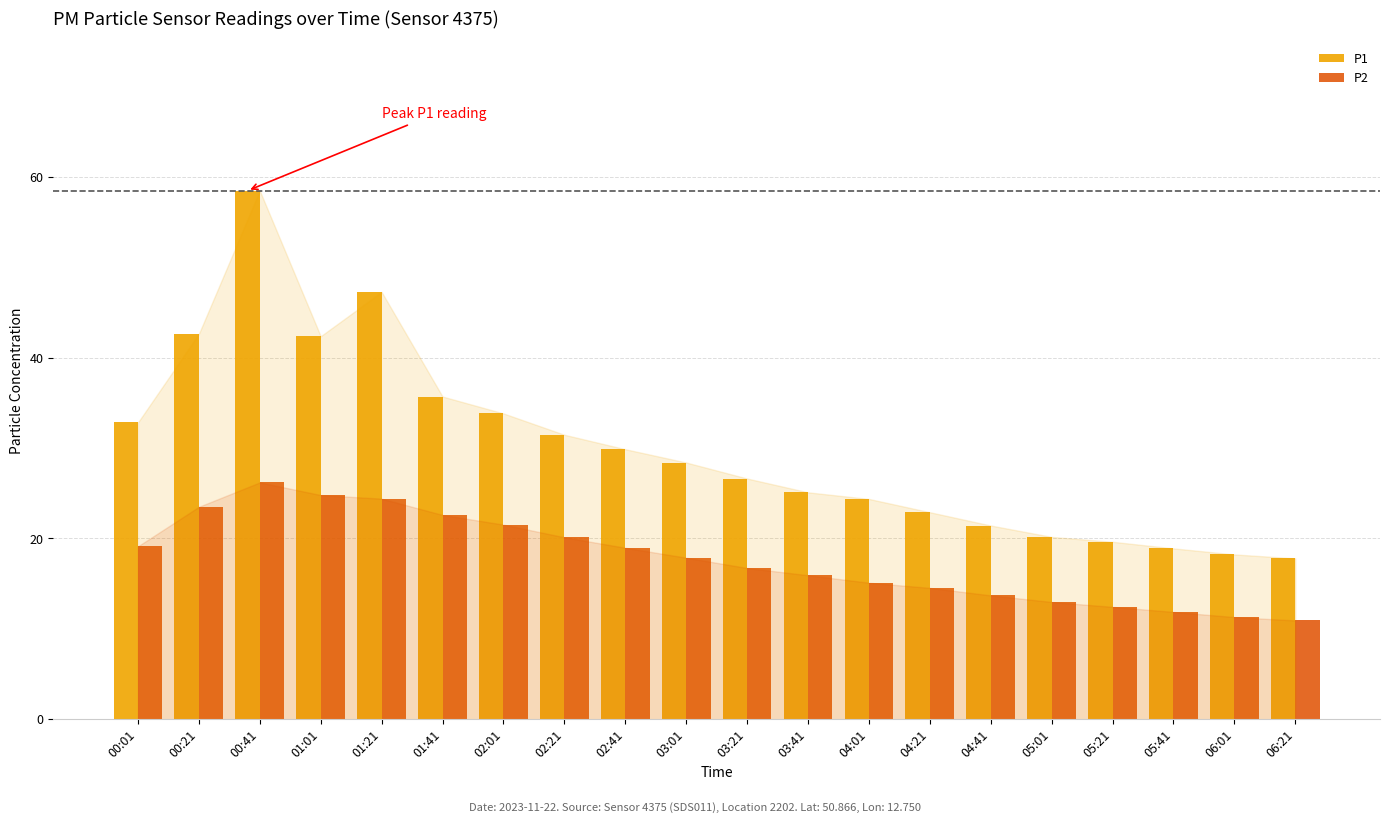

At 04:01, list the series in order from largest to smallest.

P1, P2